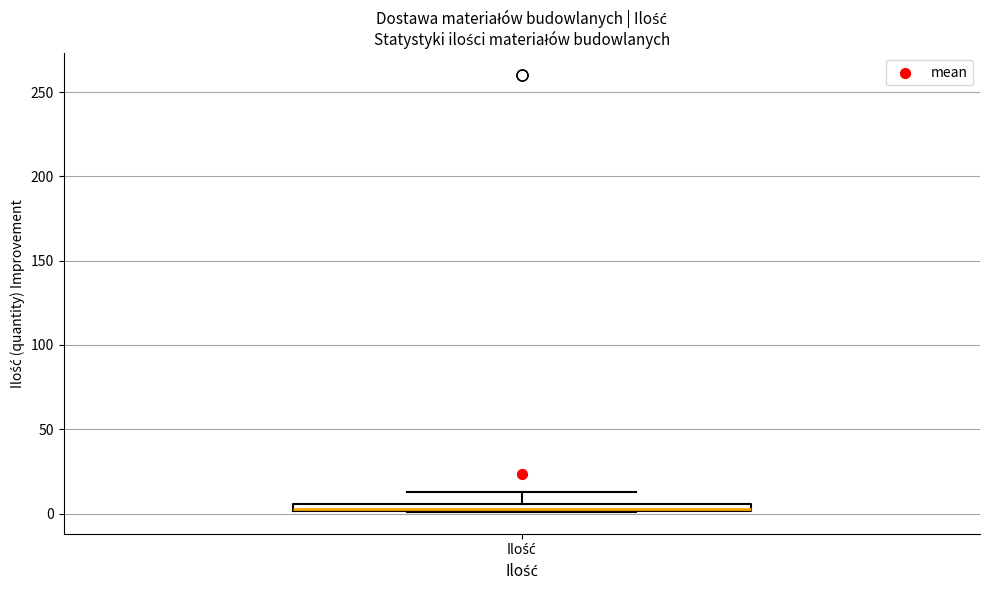

Where does the upper whisker of the box for Ilość end on the y-axis? The values are not printed on the chart, so give them approximately, as read against the axis.

15